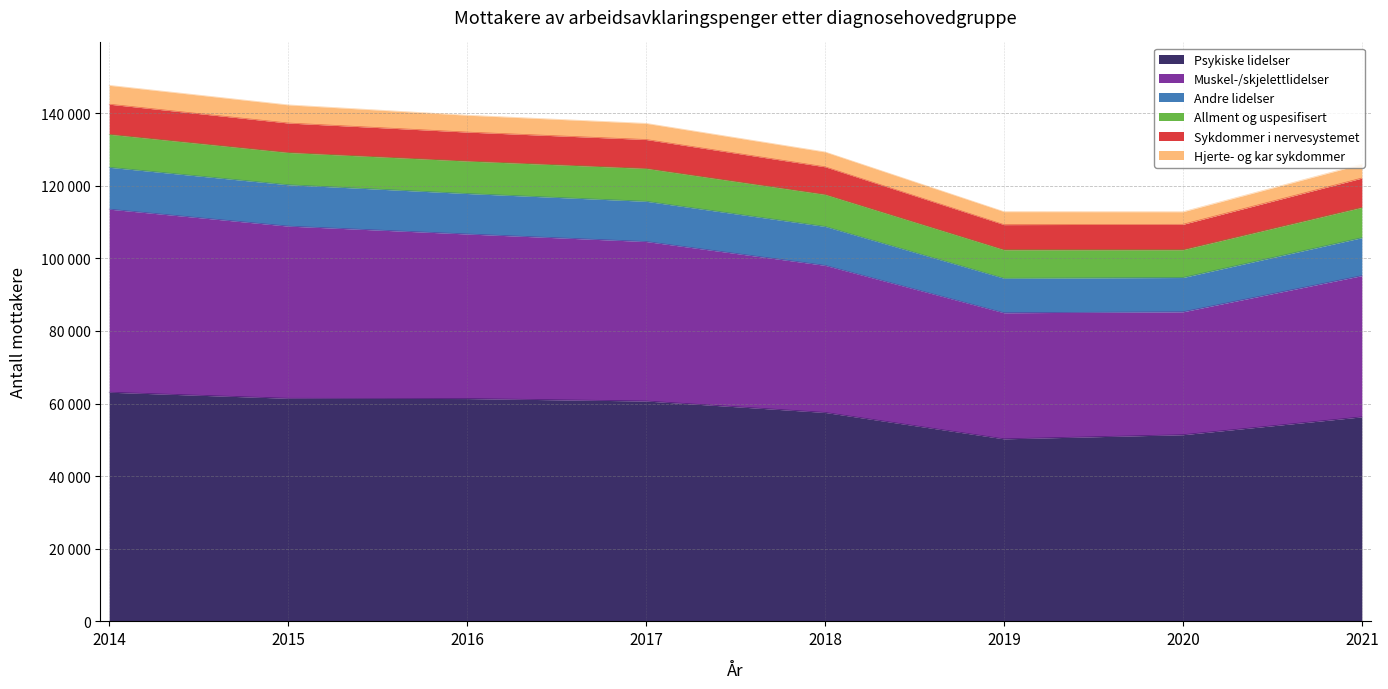

What are all the series names shown in the legend?

Psykiske lidelser, Muskel-/skjelettlidelser, Andre lidelser, Allment og uspesifisert, Sykdommer i nervesystemet, Hjerte- og kar sykdommer